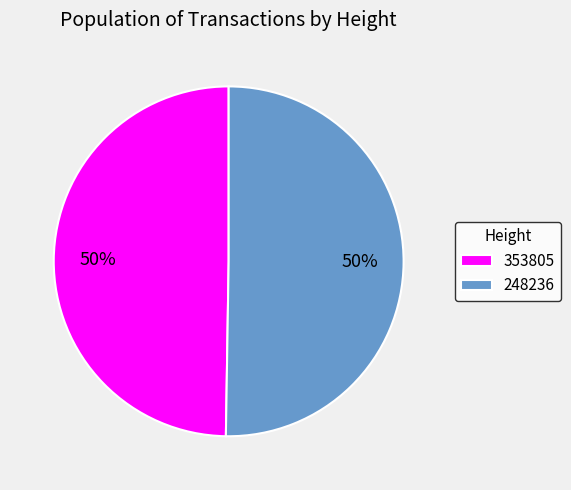

Combined, do 248236 and 353805 account for over 50%?

Yes